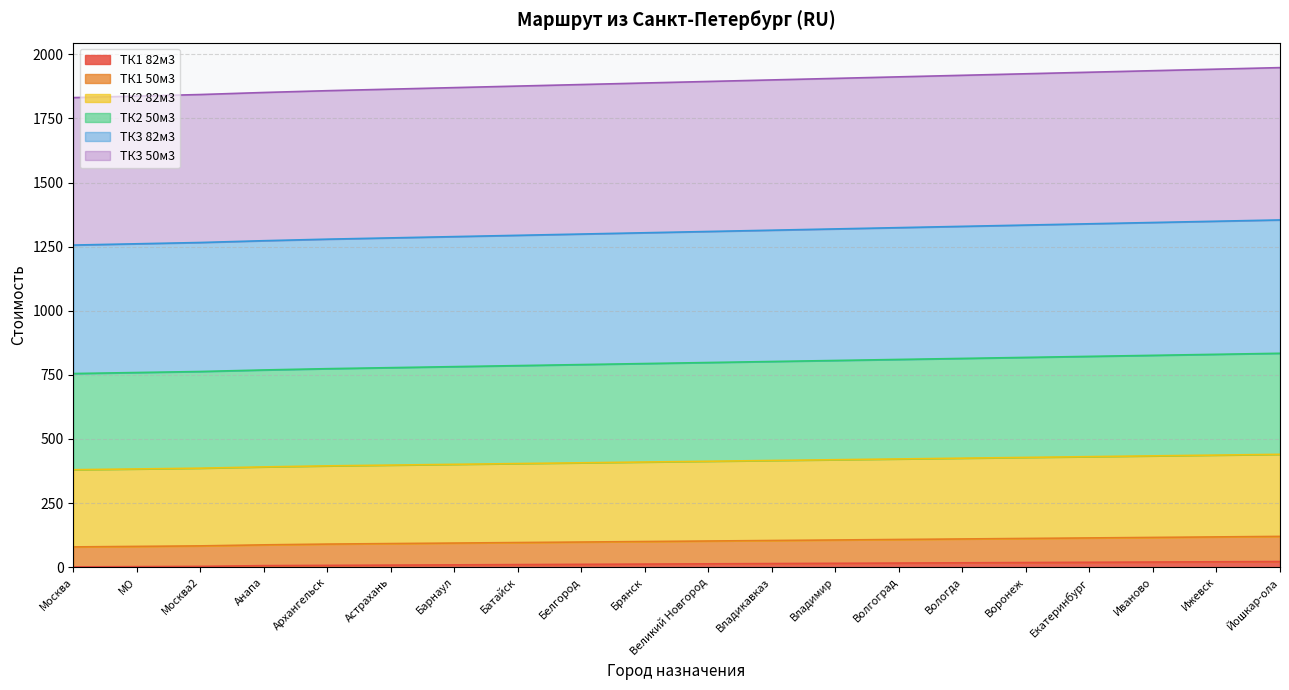

True or false: ТК1 82м3 and ТК3 50м3 cross at least once.

False